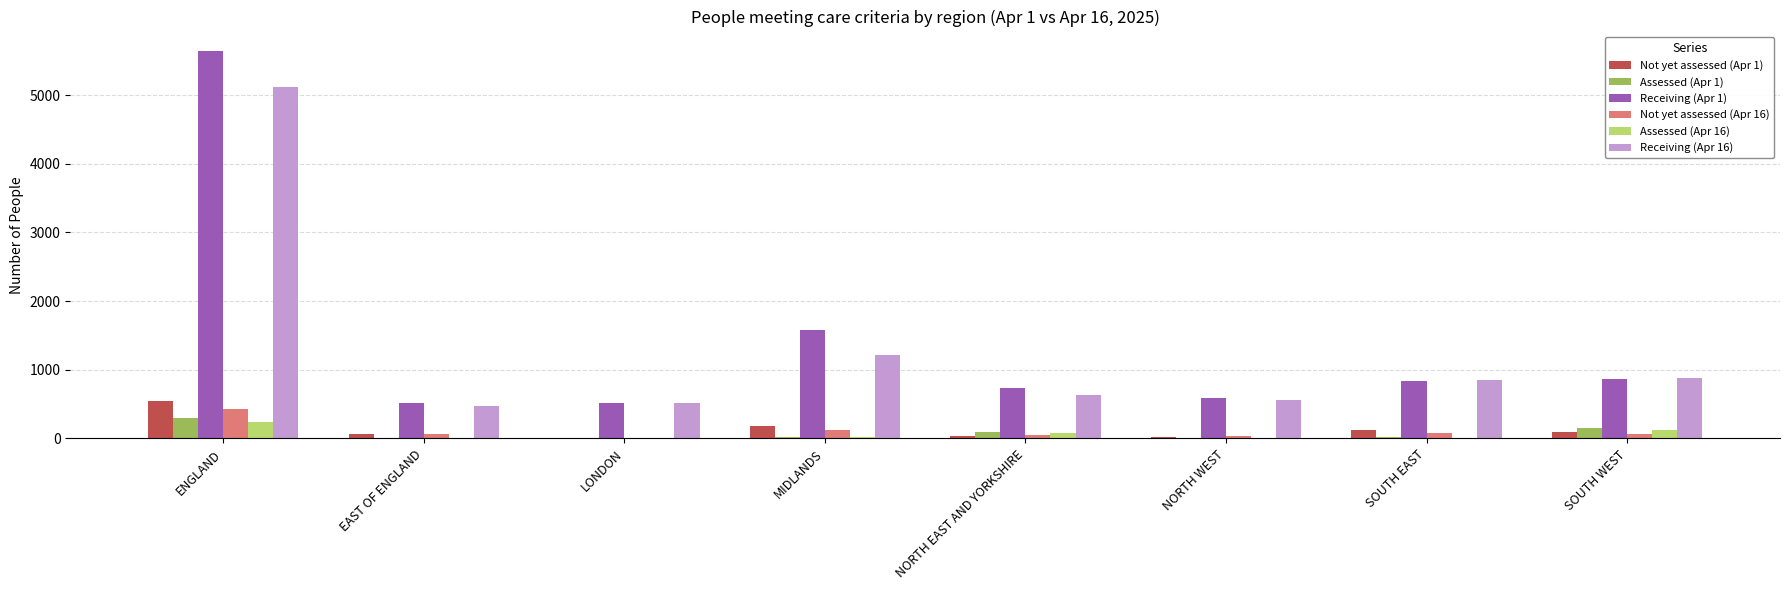

What value does the Not yet assessed (Apr 16) series have at EAST OF ENGLAND, to the nearest 10?

60